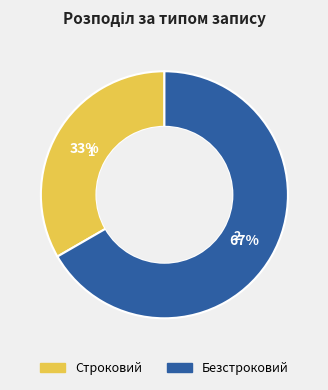

What is the largest slice in the pie chart?

Безстроковий